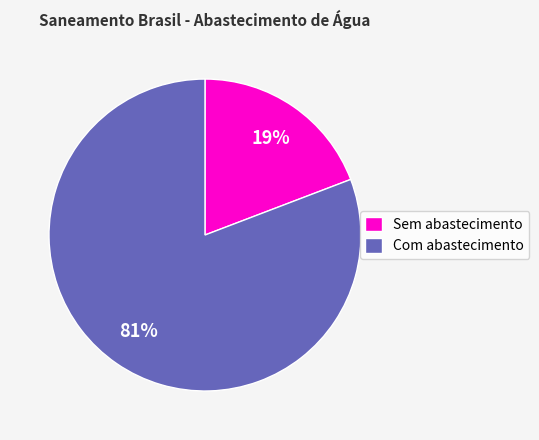

Combined, do Com abastecimento and Sem abastecimento account for over 50%?

Yes